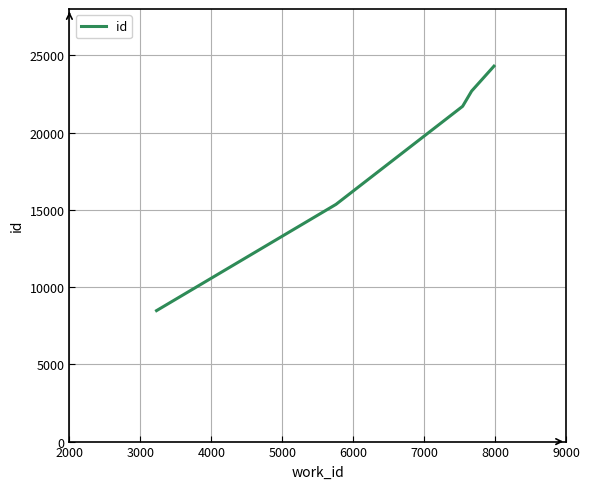

What is the greatest value displayed?

24302